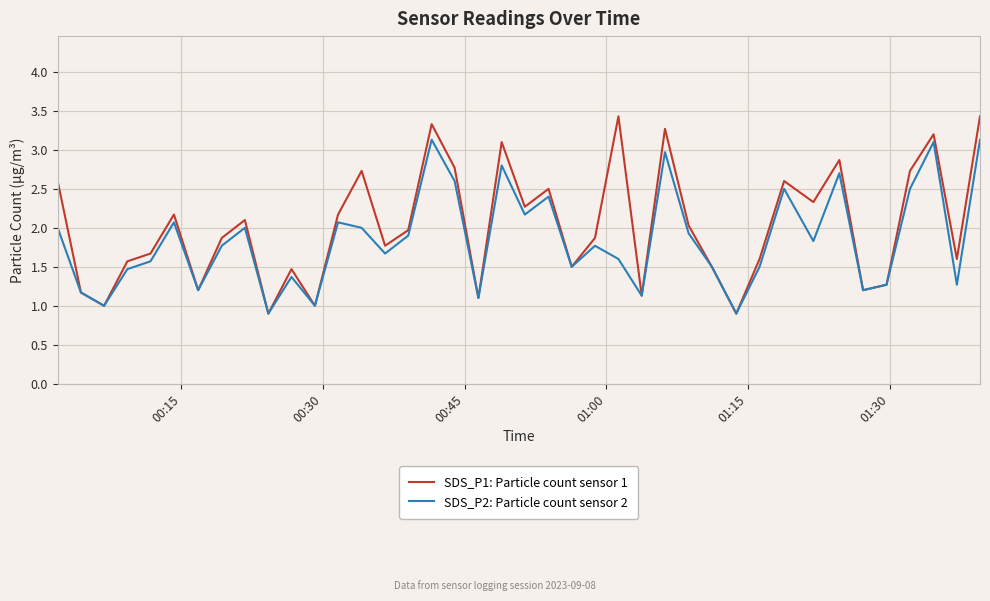

Which series has the largest range (max minus min)?

SDS_P1: Particle count sensor 1